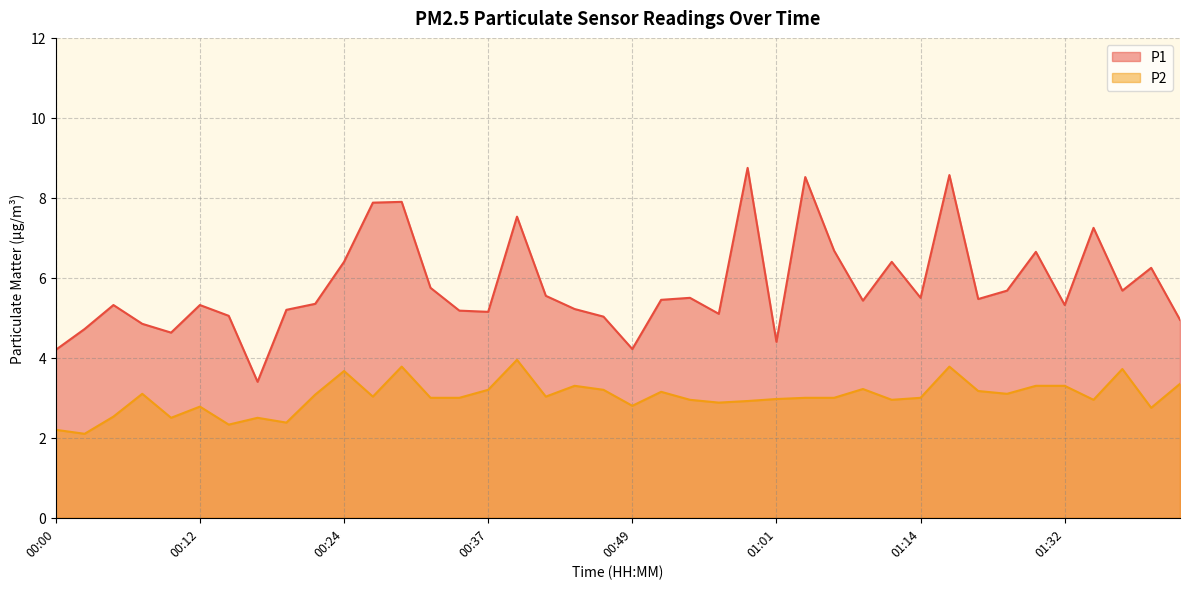

Which series has the largest total across all categories?

P1